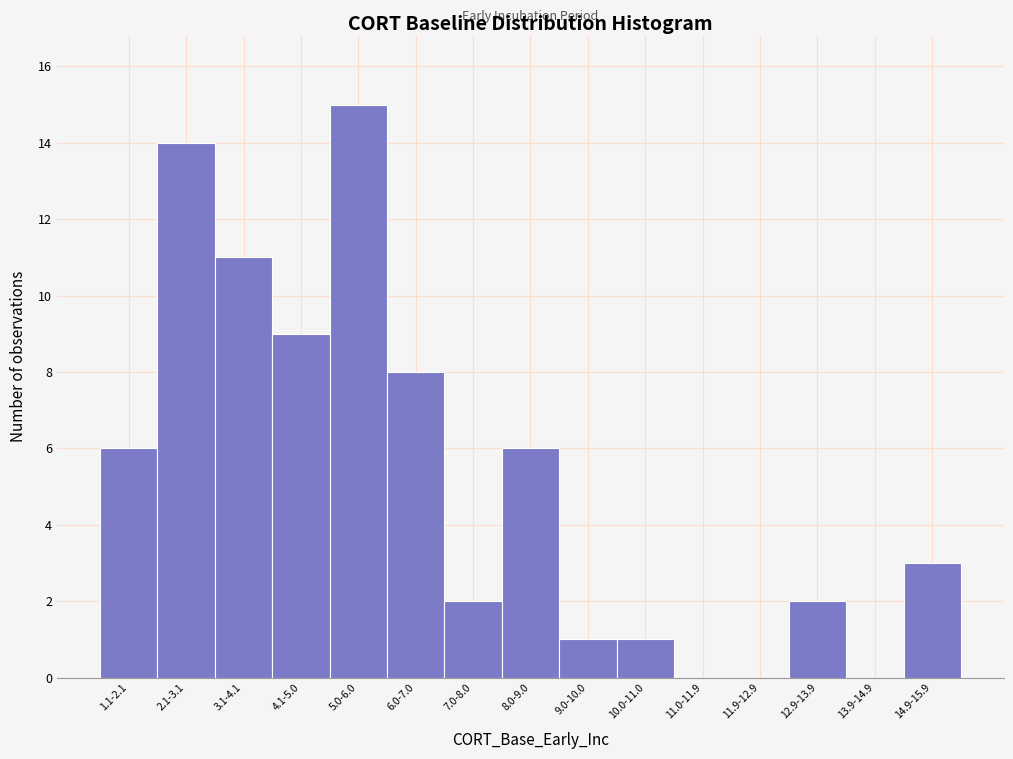

Reading right to left, transcribe all the data shown in this chart.

14.9-15.9=3	13.9-14.9=0	12.9-13.9=2	11.9-12.9=0	11.0-11.9=0	10.0-11.0=1	9.0-10.0=1	8.0-9.0=6	7.0-8.0=2	6.0-7.0=8	5.0-6.0=15	4.1-5.0=9	3.1-4.1=11	2.1-3.1=14	1.1-2.1=6